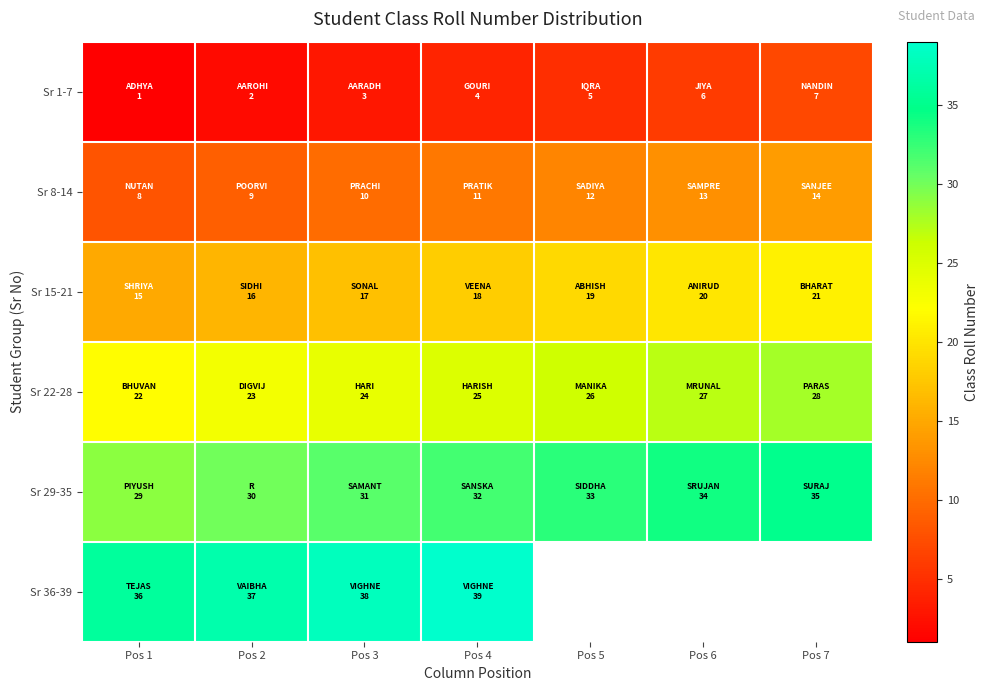

Which has a higher value, Pos 3 or Pos 6?

Pos 6